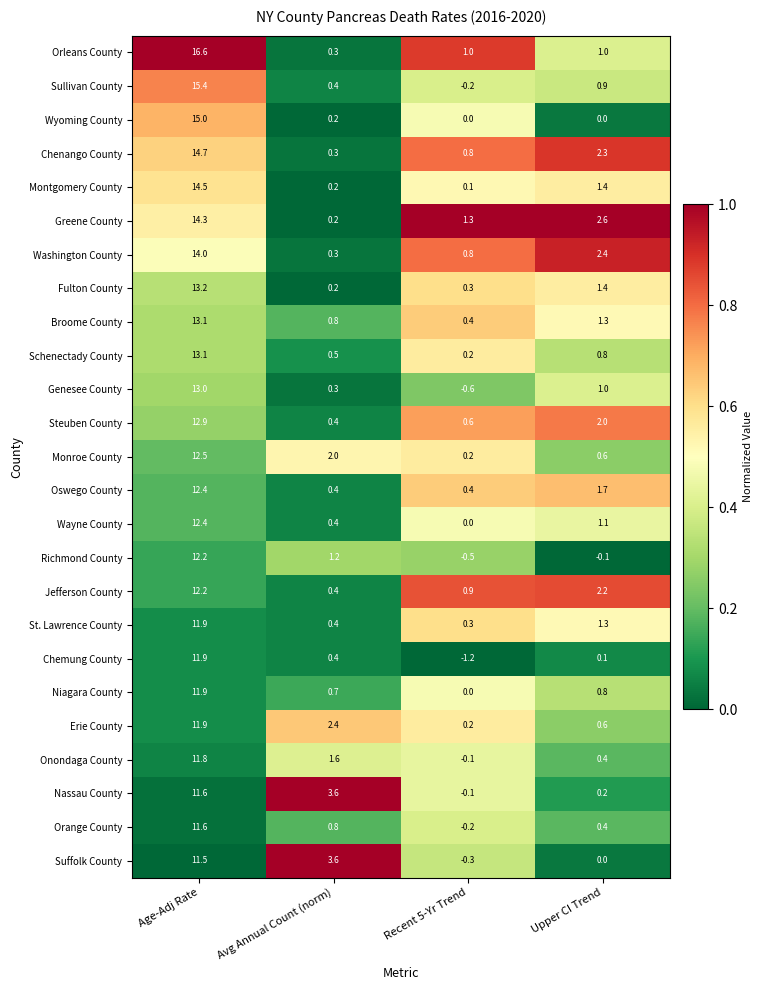

Which series has the widest spread of values?

Orleans County